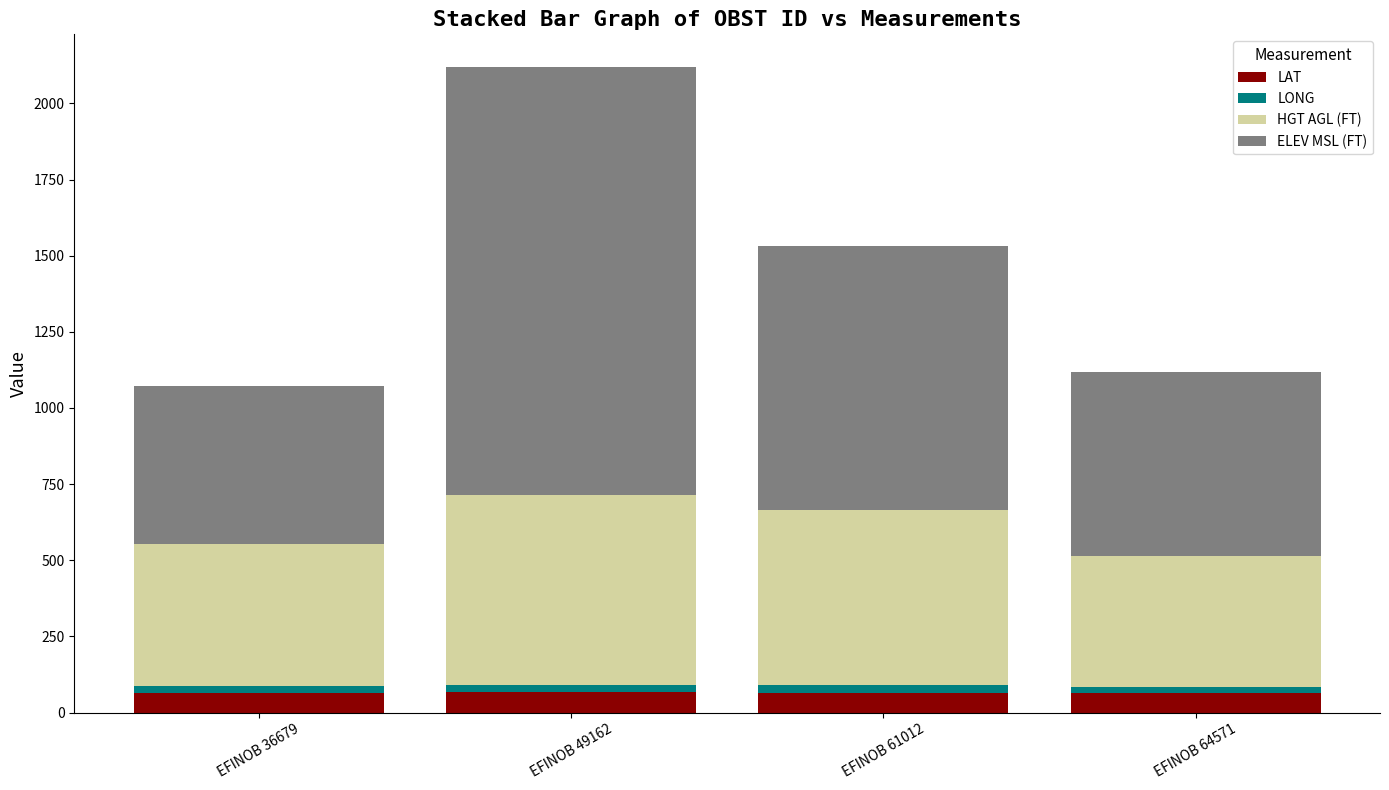

How many series are shown in this chart?

4